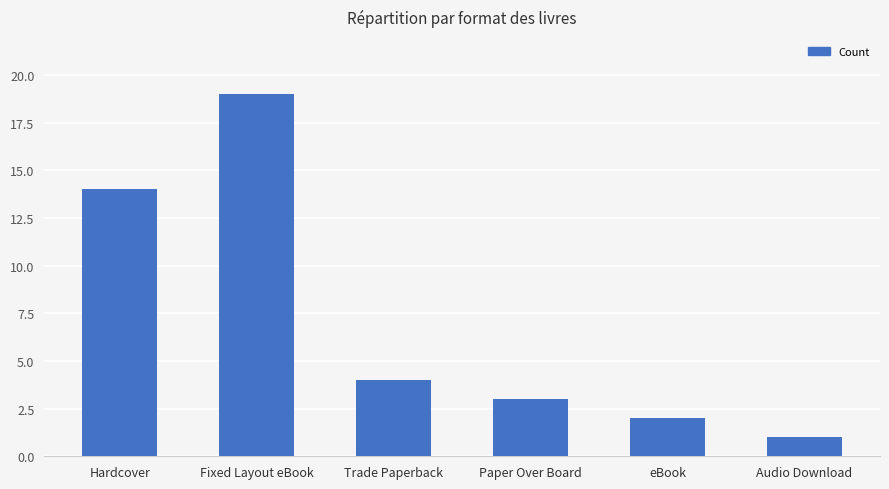

What is the change in value from Hardcover to Trade Paperback?

-10